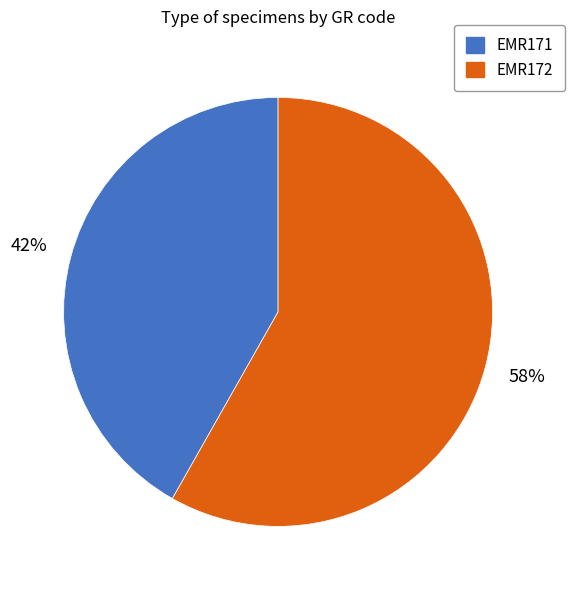

Is there a majority slice in this chart?

Yes